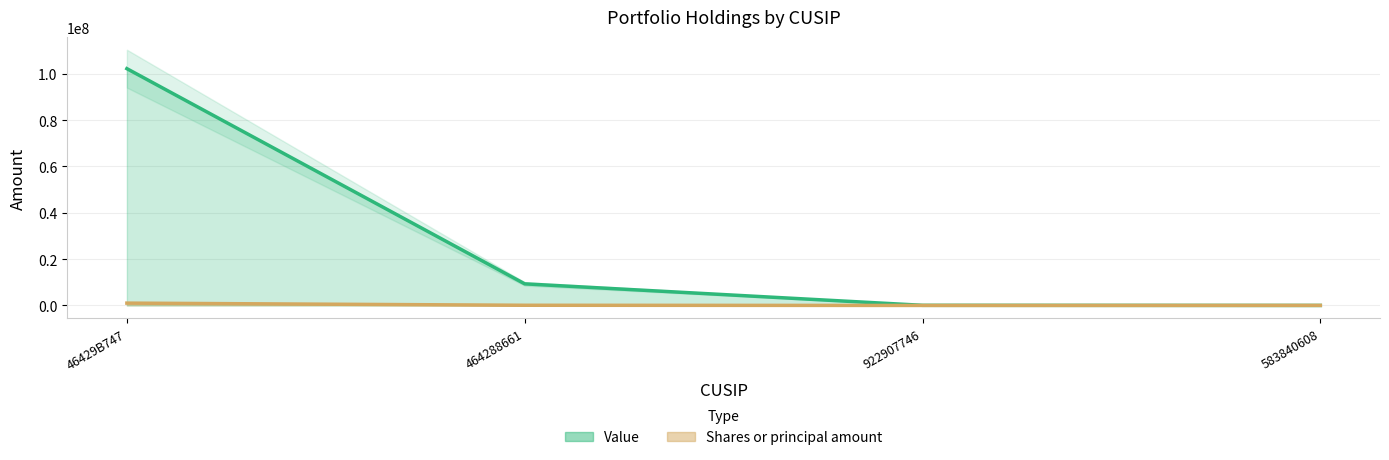

True or false: Value has more than 2 interior local peaks.

False